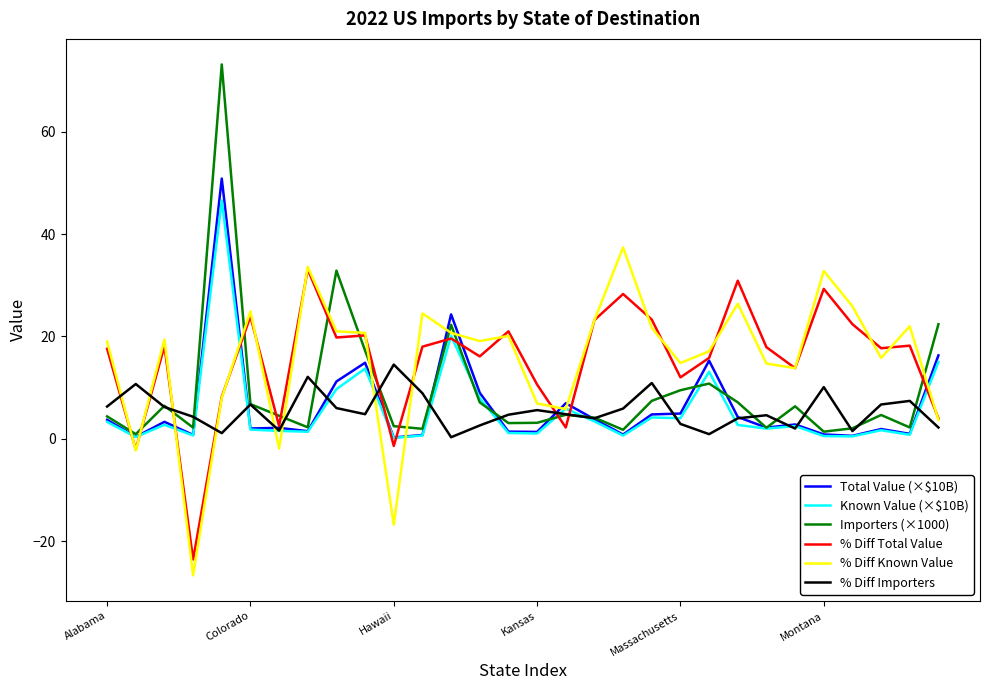

What is the minimum value shown in the chart?

-26.7